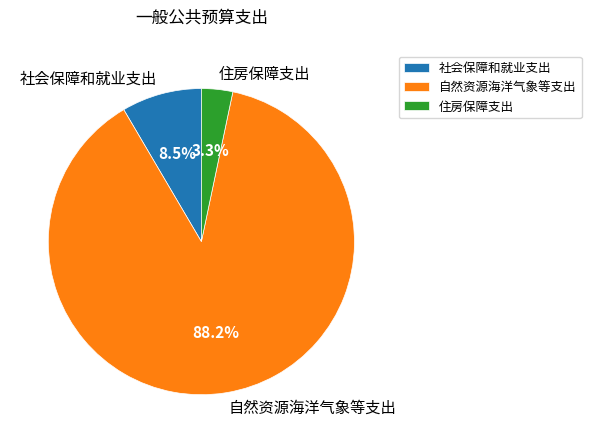

To the nearest percent, what is the difference between the 住房保障支出 and 社会保障和就业支出 slice percentages?

5%